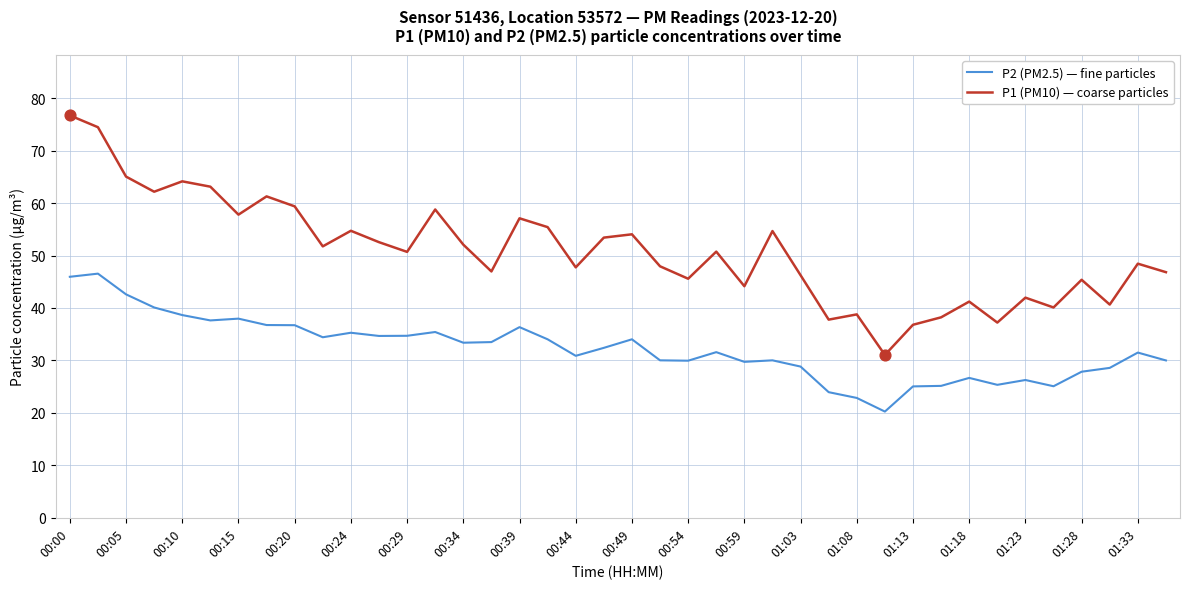

Which series has the largest total across all categories?

P1 (PM10) — coarse particles